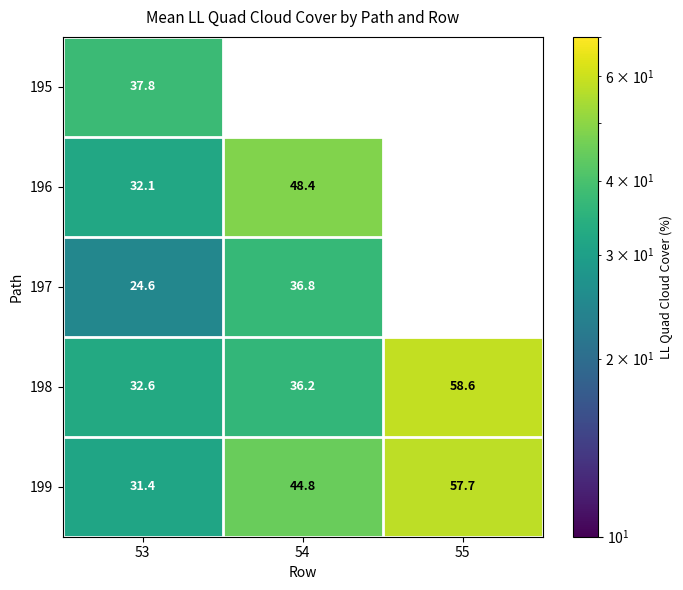

List the series in order of their peak value, highest first.

198, 199, 196, 195, 197